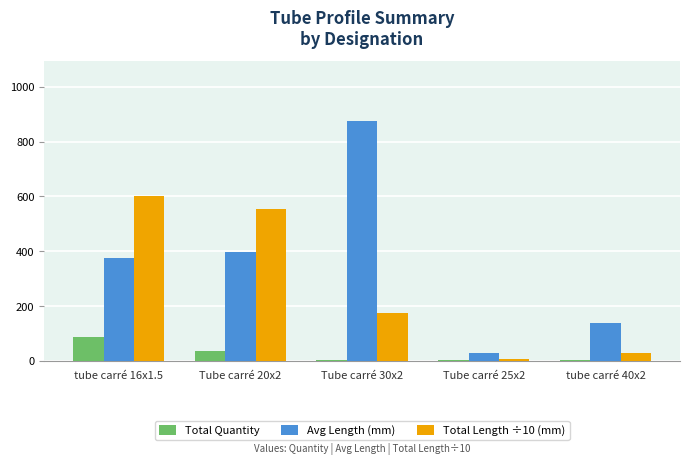

What is the greatest value displayed?

875.0